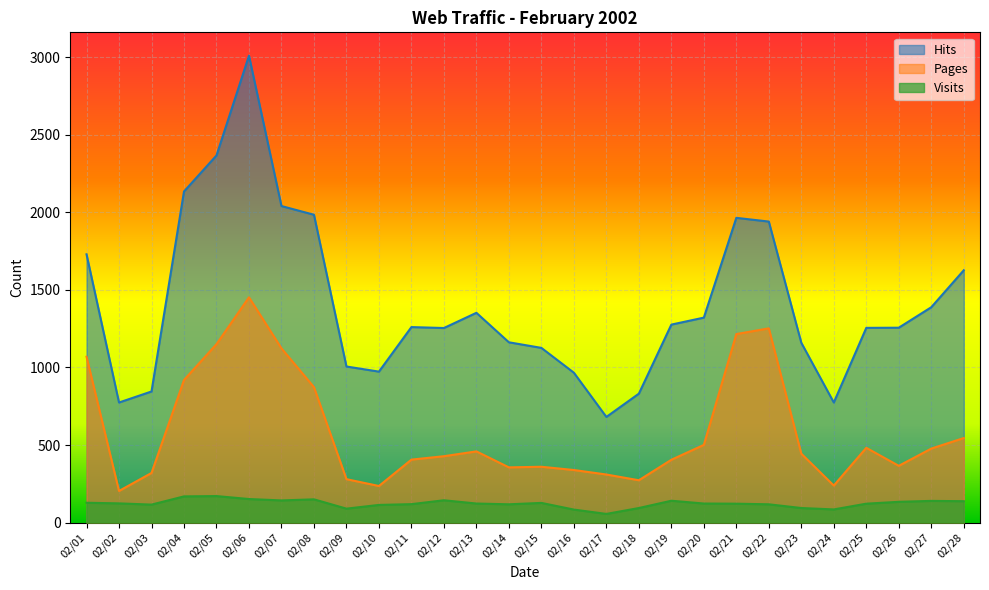

At which category does Pages reach its first local peak?

02/06